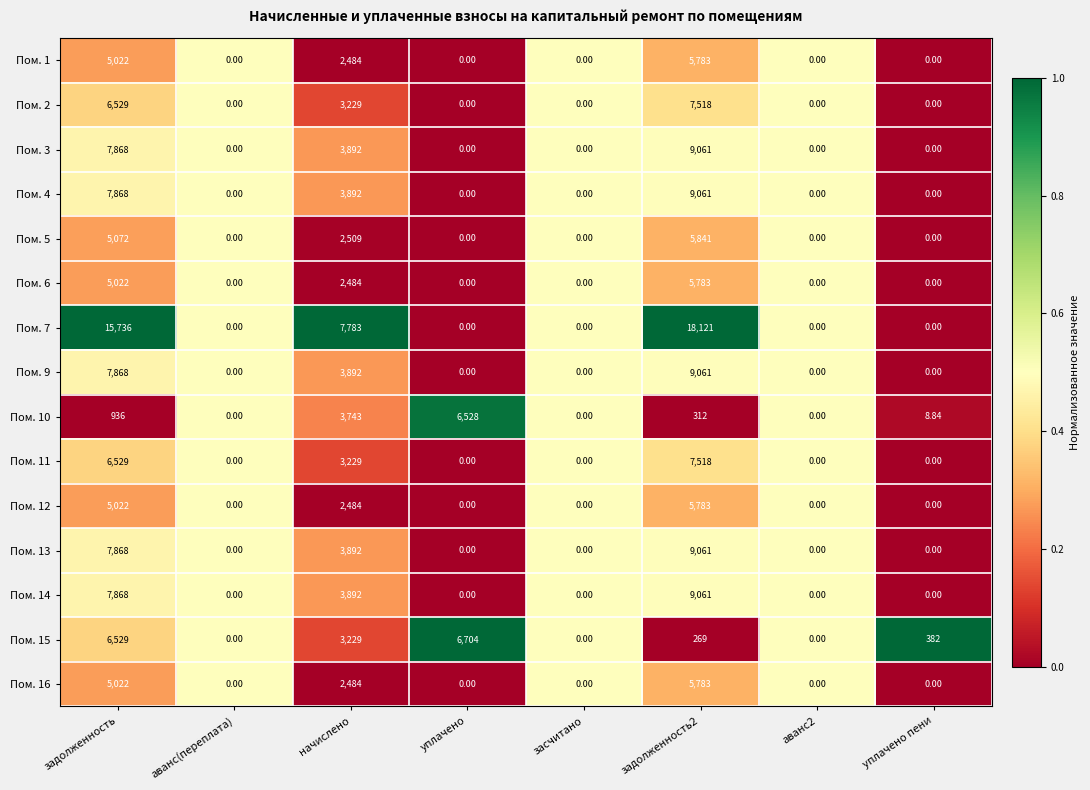

Where is Пом. 7 nearest to the value 9060?

начислено